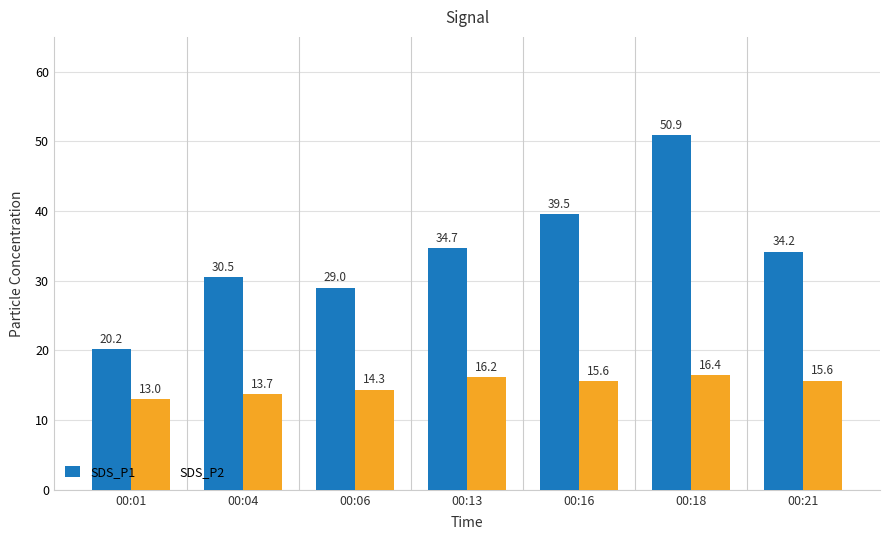

What is the difference between the highest and lowest values at 00:21?

18.6